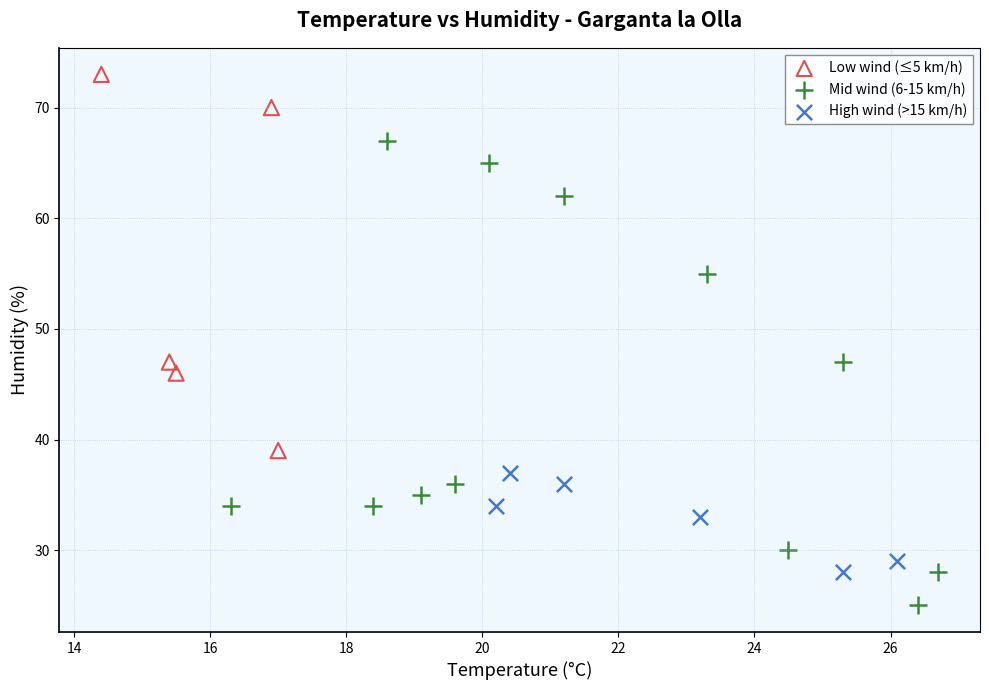

Which series has the largest Y range (max minus min)?

Mid wind (6-15 km/h)